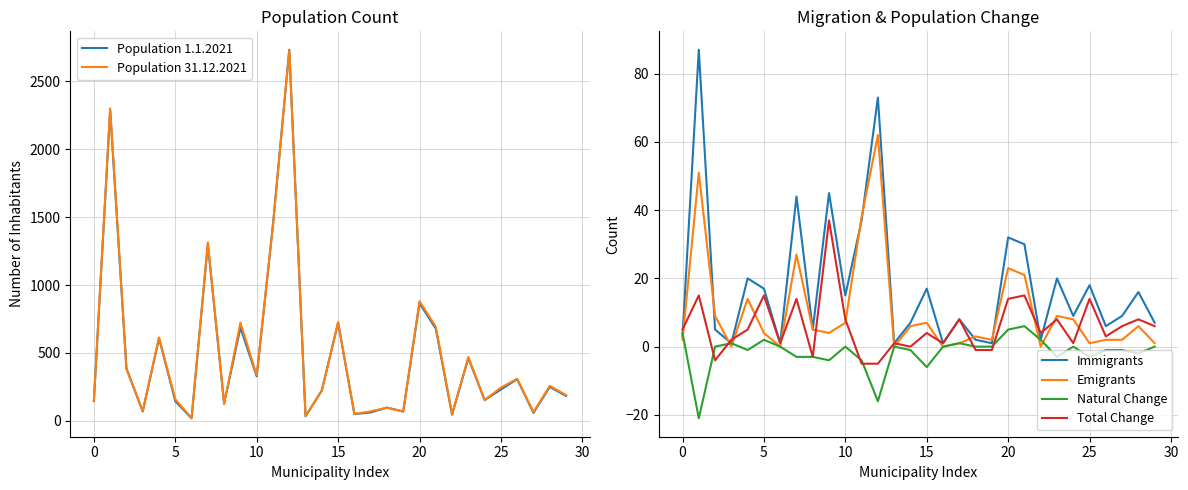

What is the sum of all Total Change values?

176